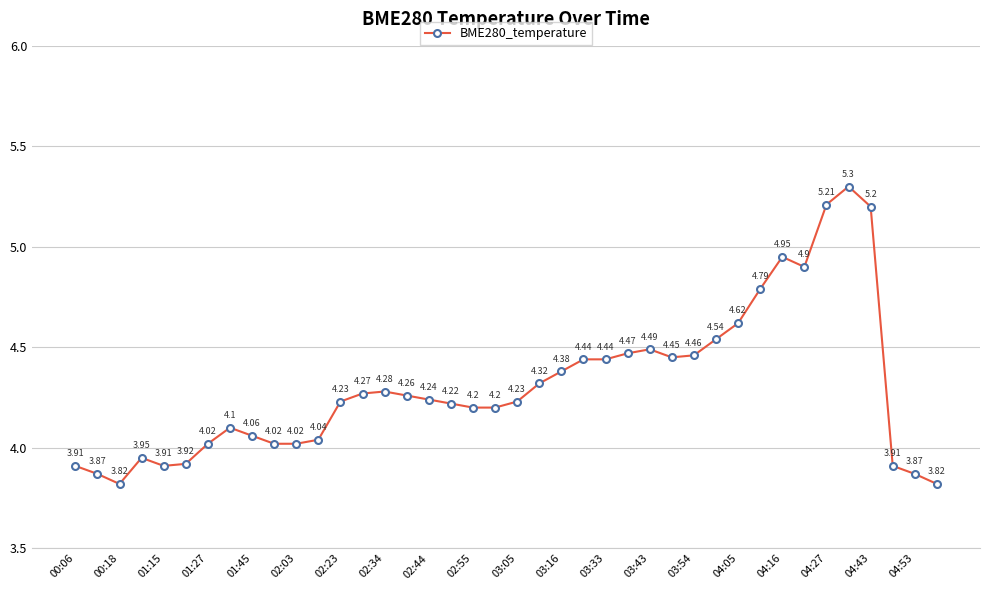

What is the difference between the maximum and minimum values?

1.5